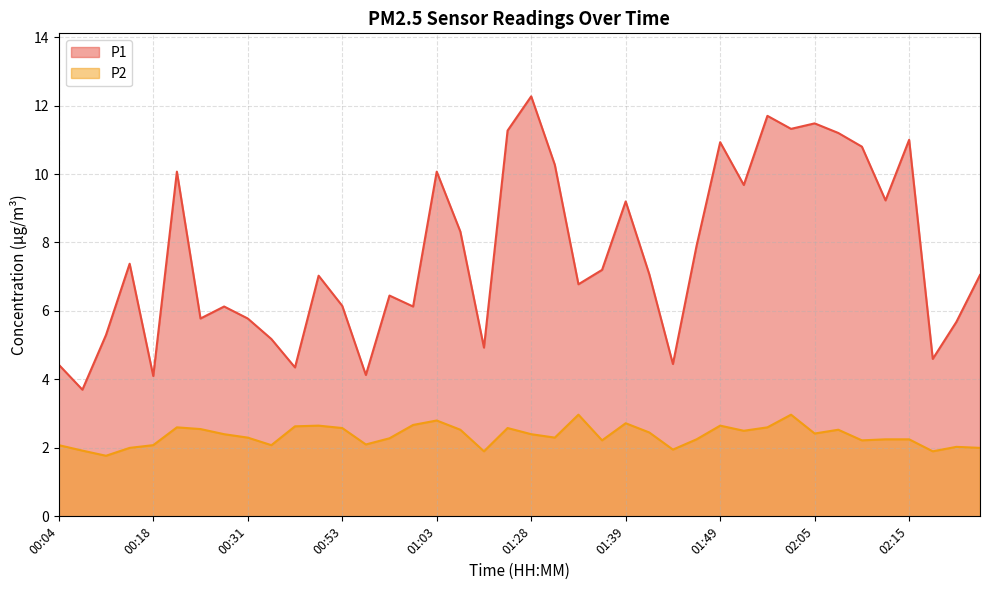

Which series changed the most between 00:23 and 02:17?

P1